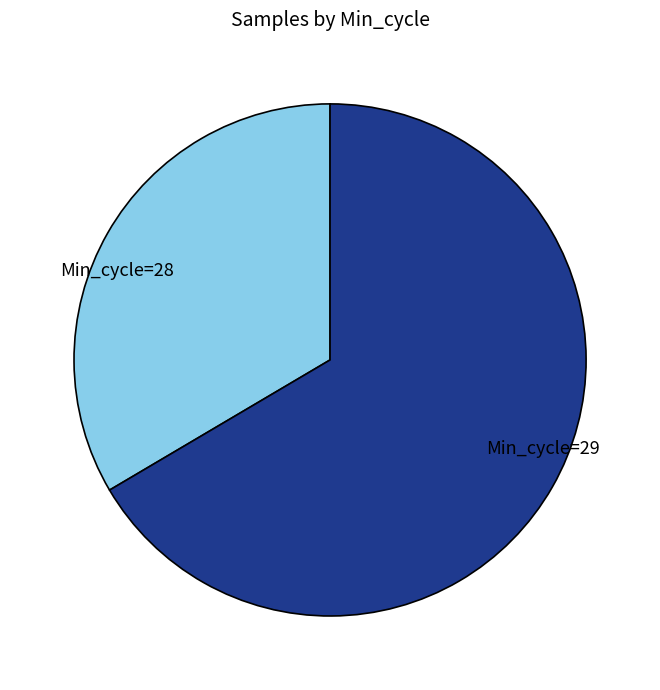

What is the ratio of the value at Min_cycle=29 to the value at Min_cycle=28?

2.0